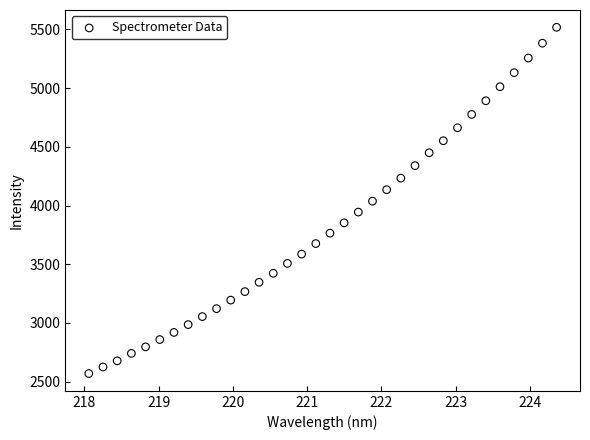

What is the range of X values (max minus min)?

6.3